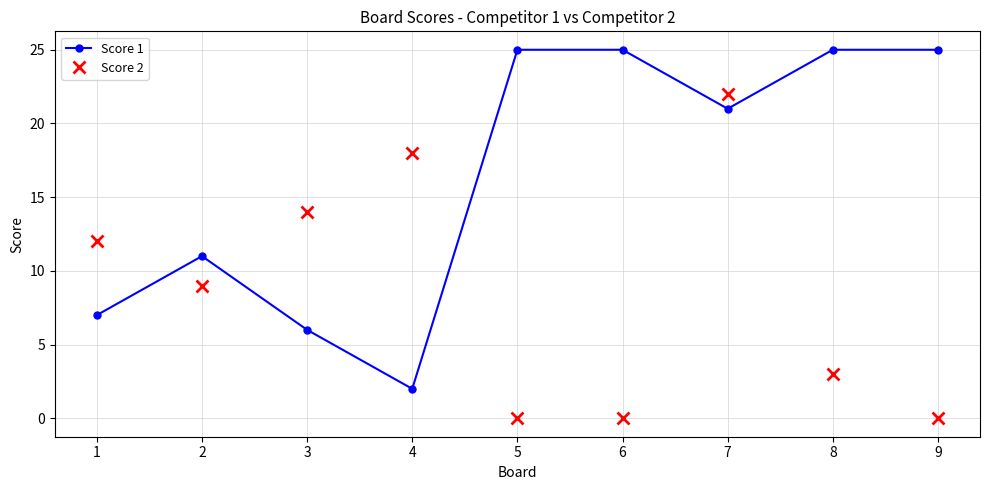

What is the difference between the highest and lowest values at 3?

8